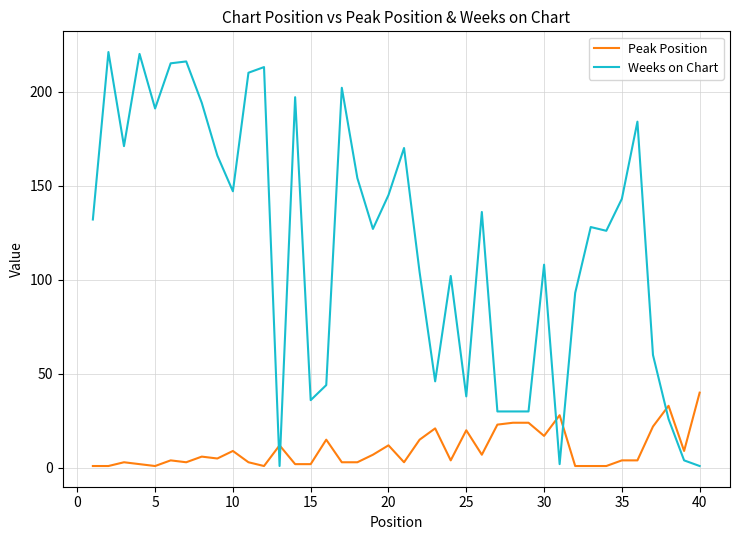

What are all the series names shown in the legend?

Peak Position, Weeks on Chart